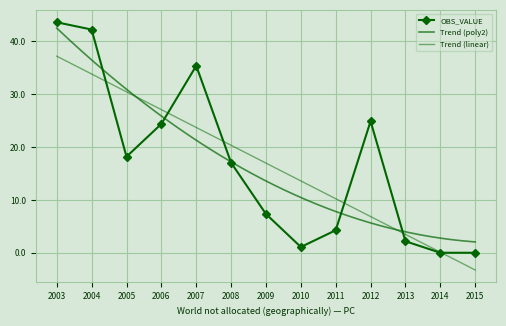

What is the change in value from 2007 to 2010?

-34.3